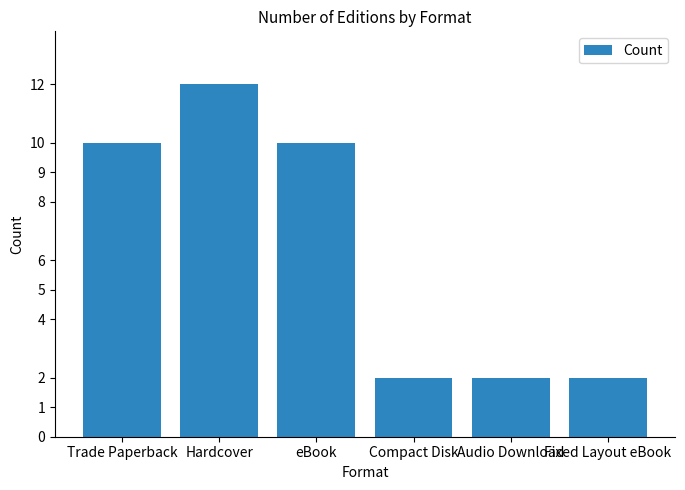

Count the values in the range 2 to 10.

5